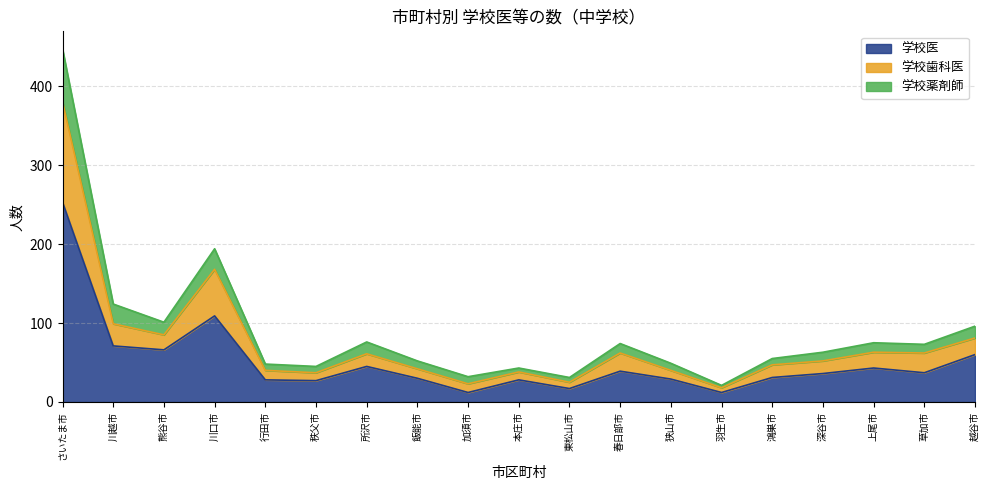

What is the label of the 13th point from the left?

狭山市